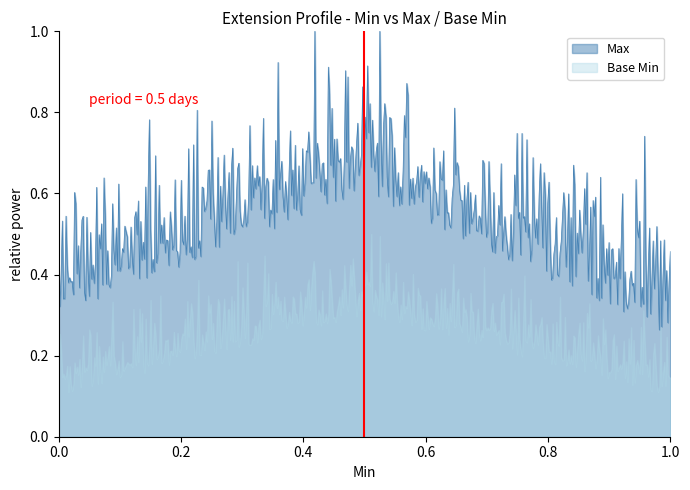

What is the difference between the highest and lowest values at 0?

1